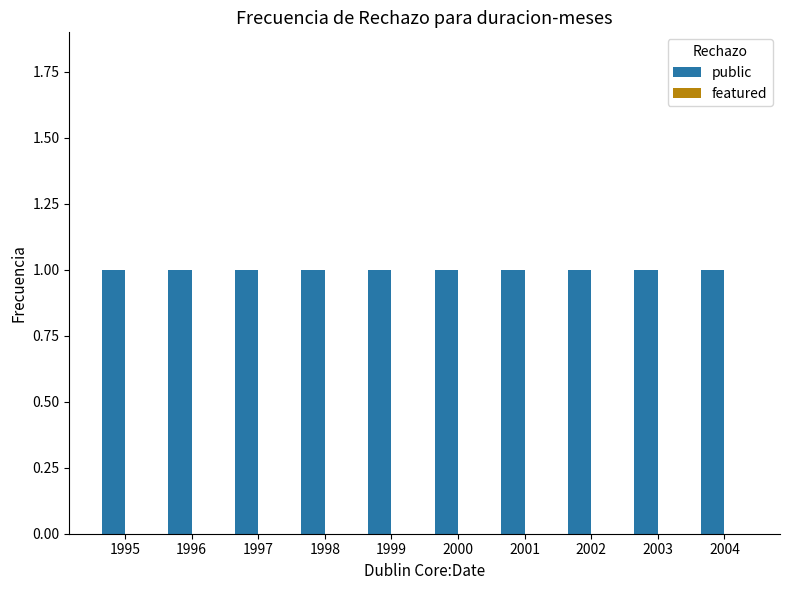

How many bars are there in each group?

2